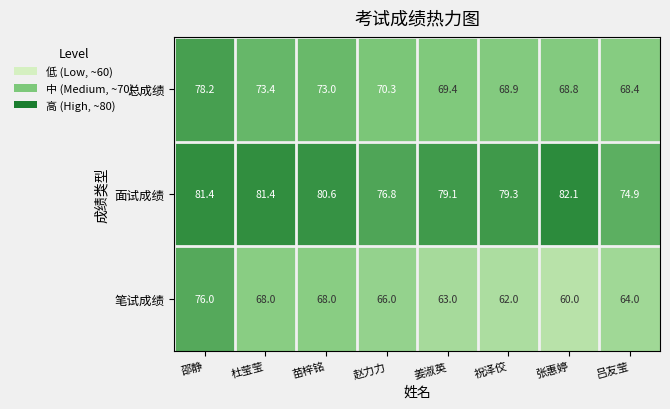

What is the difference between the second highest and minimum values in the 面试成绩 series?

6.5